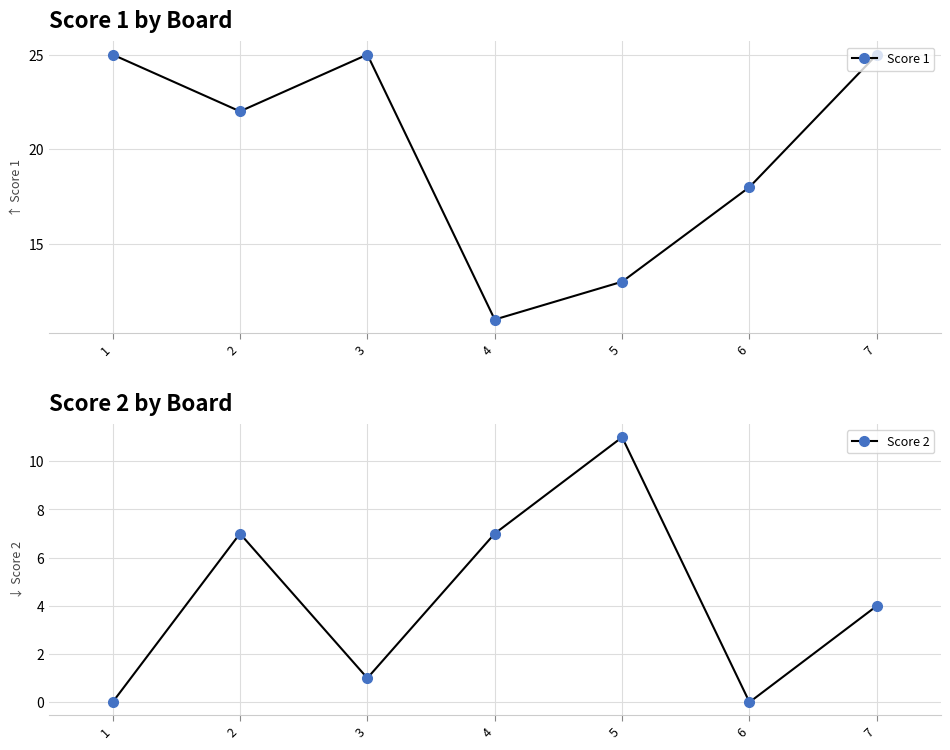

What is the spread (max minus min) of values at 1?

25